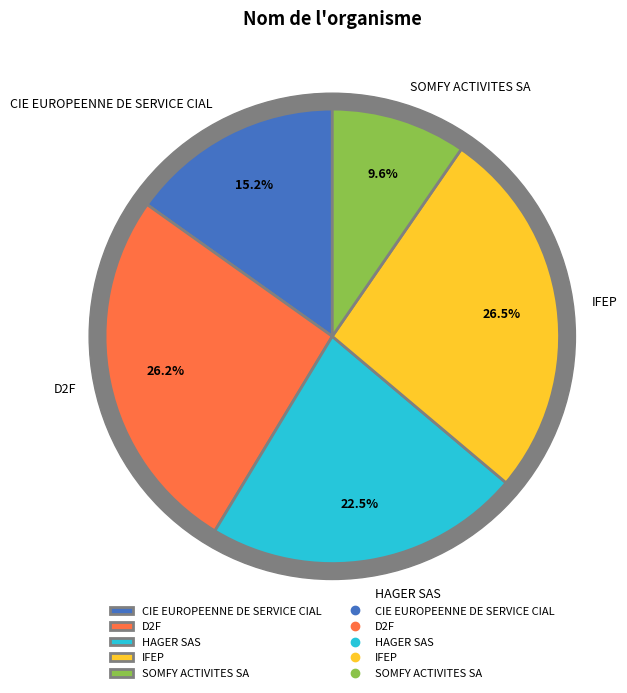

To the nearest percent, what portion does HAGER SAS represent?

22%